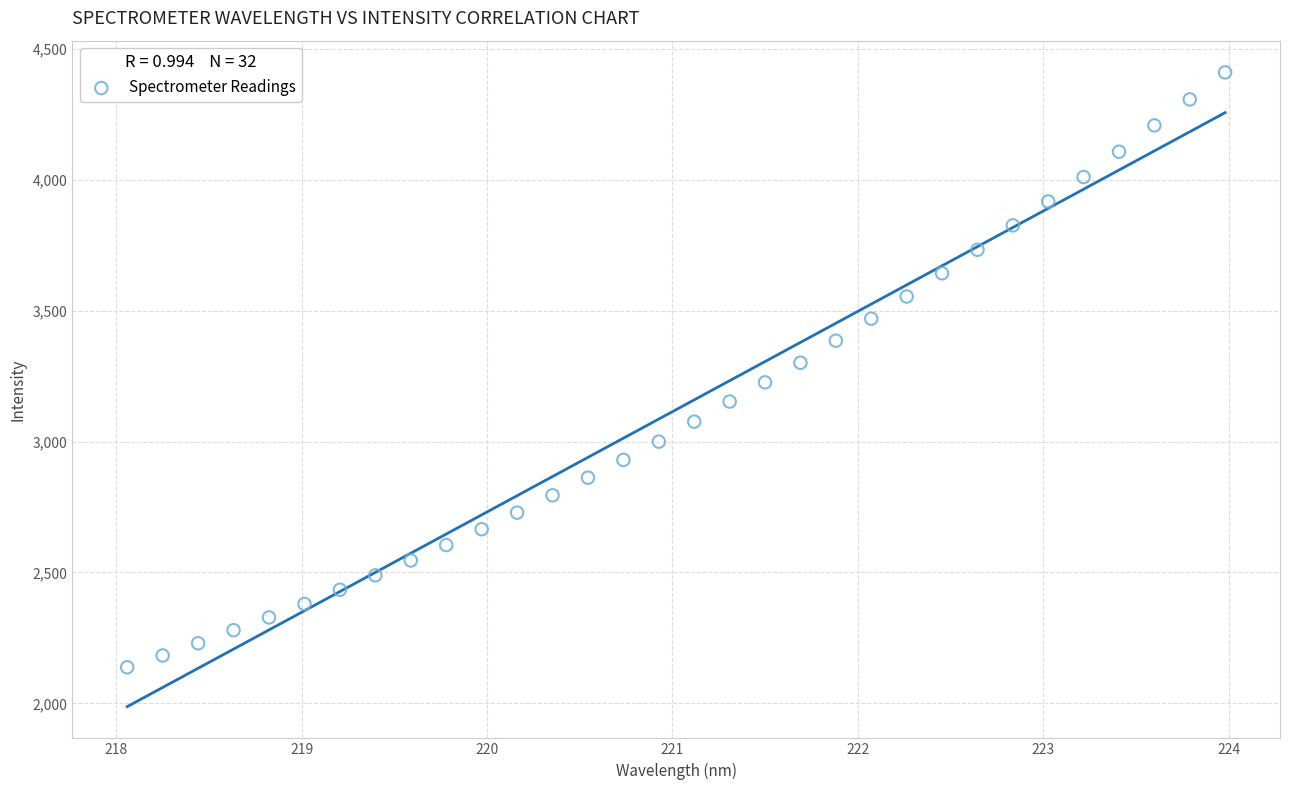

What is the range of Y values (max minus min)?

2273.0